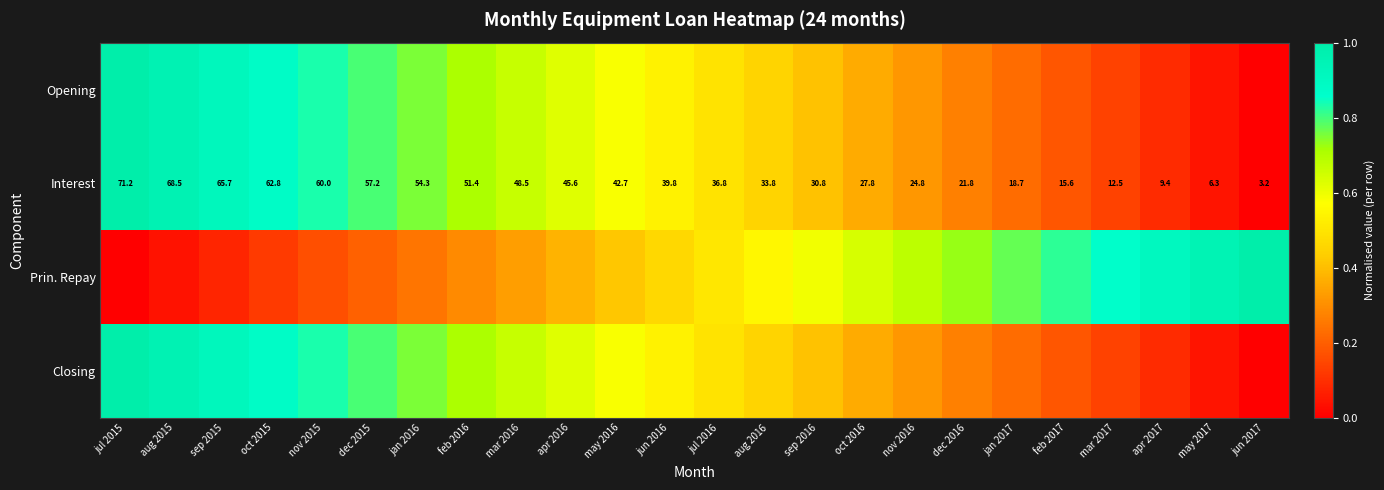

How many distinct data groups are displayed?

4